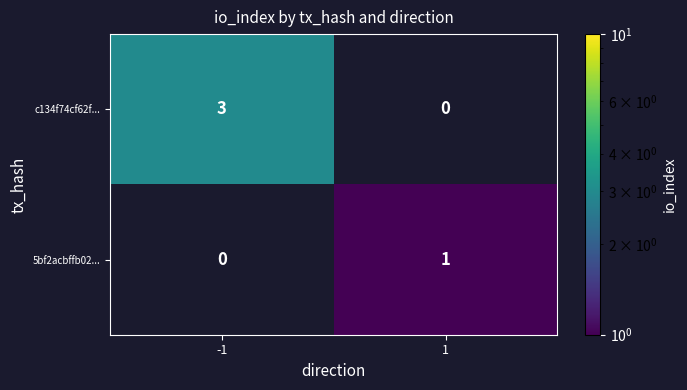

The value of c134f74cf62f... at -1 is 3. True or false?

True